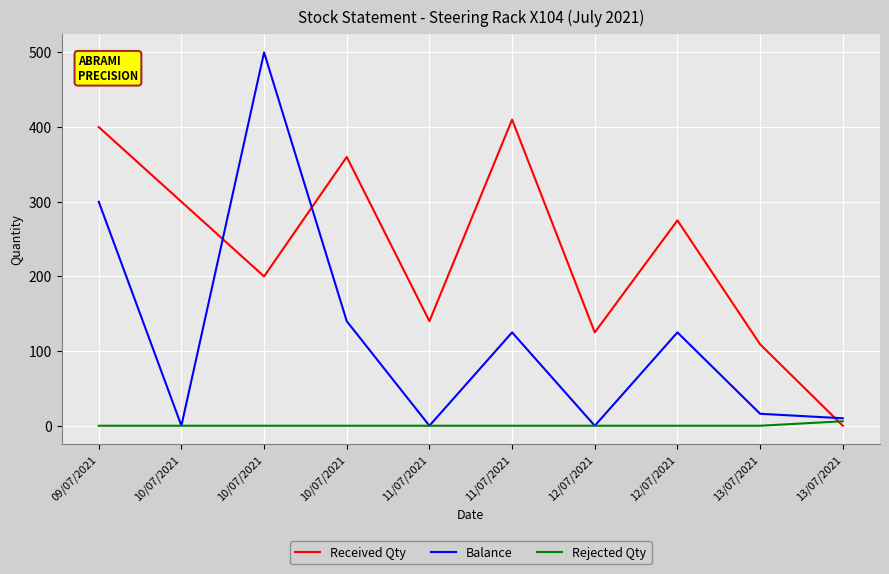

At which category does Balance reach its first local valley?

10/07/2021